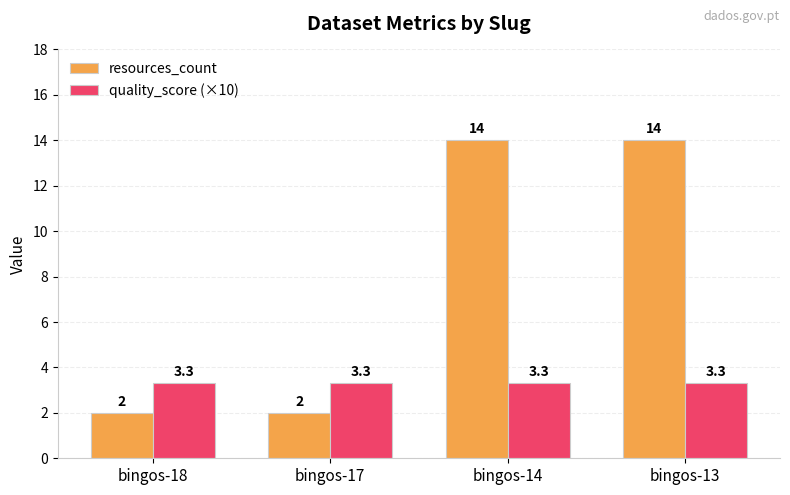

How many bars are there in each group?

2